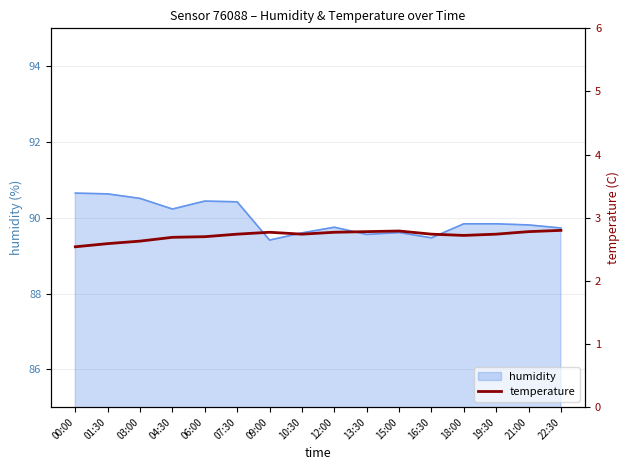

How many values are between 2 and 3?

16